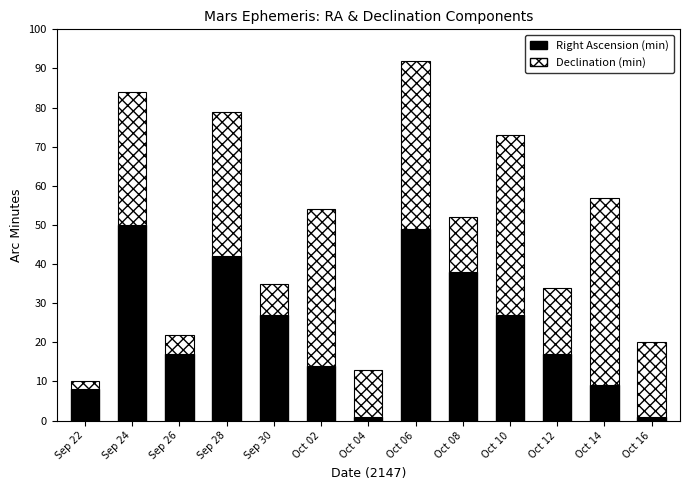

How many data points does each series have?

13